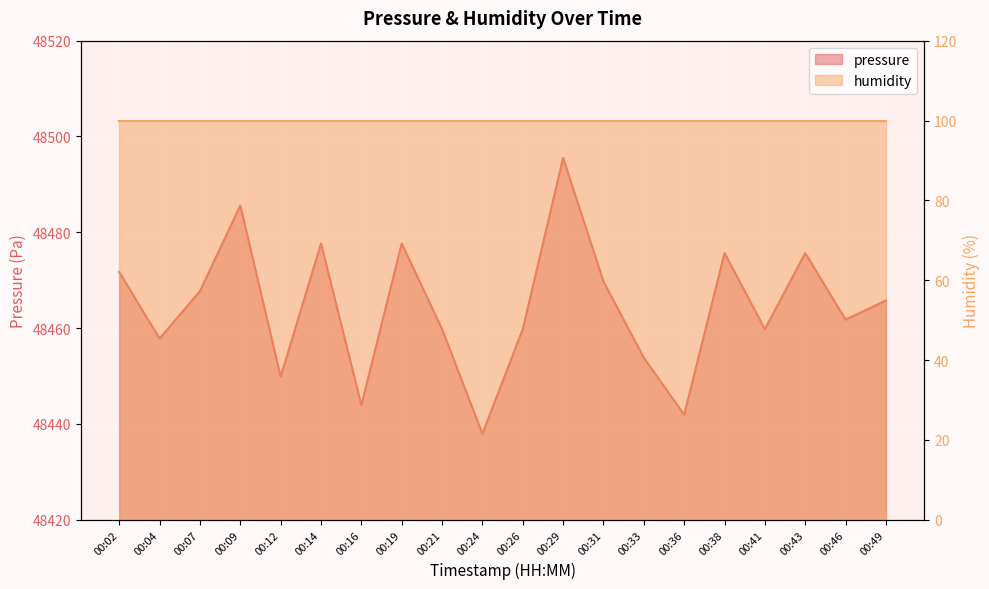

True or false: the data shows 30531.7 at 00:38.

False